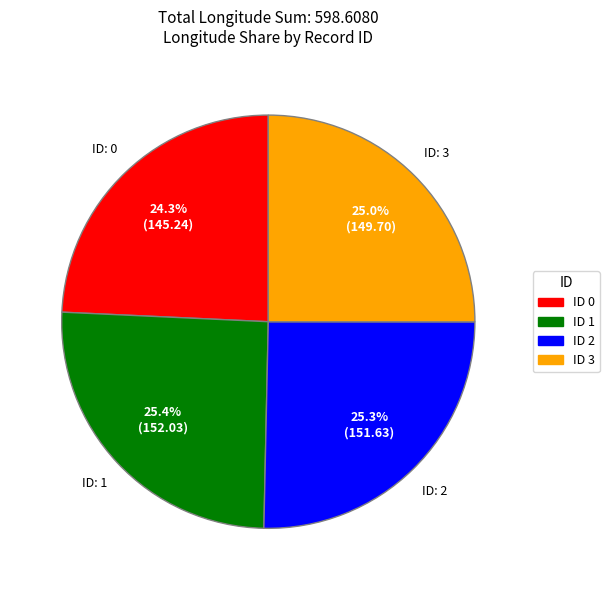

Does any single category account for the majority?

No